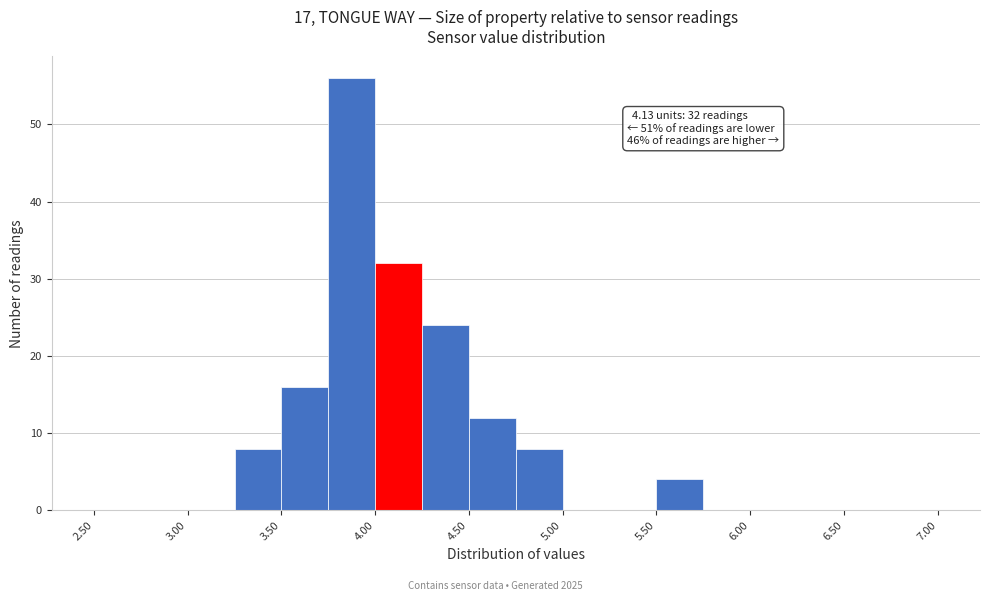

Over which range of the x-axis is the bar tallest?

3.75 to 4.00